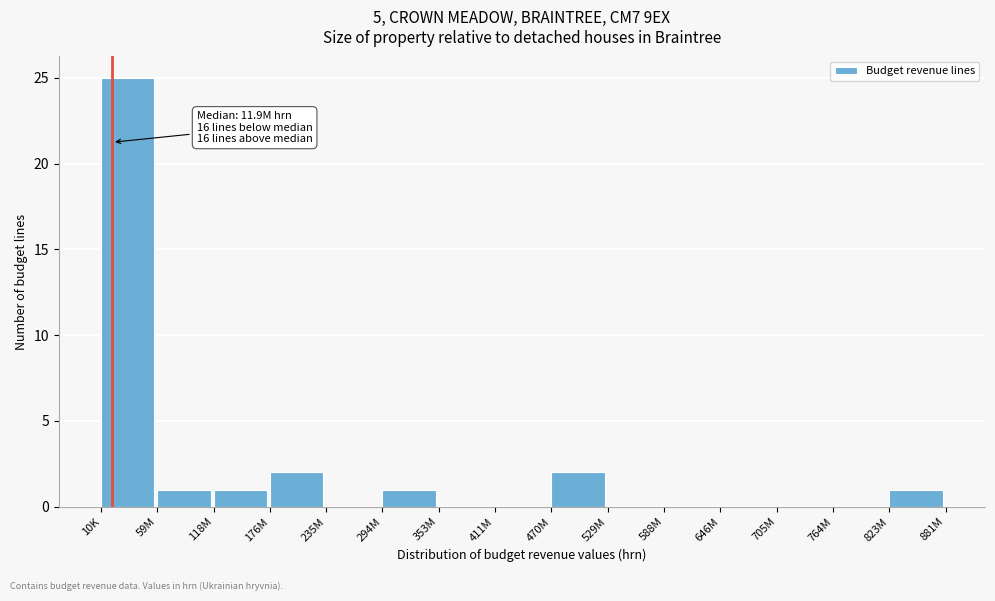

Reading left to right, what are all the values shown in this chart?

10K=25	59M=1	118M=1	176M=2	235M=0	294M=1	353M=0	411M=0	470M=2	529M=0	588M=0	646M=0	705M=0	764M=0	823M=1